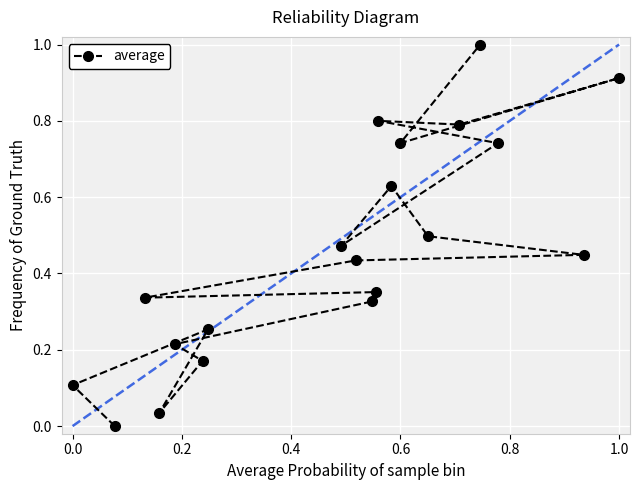

What is the difference between the maximum and second lowest values?

1.0